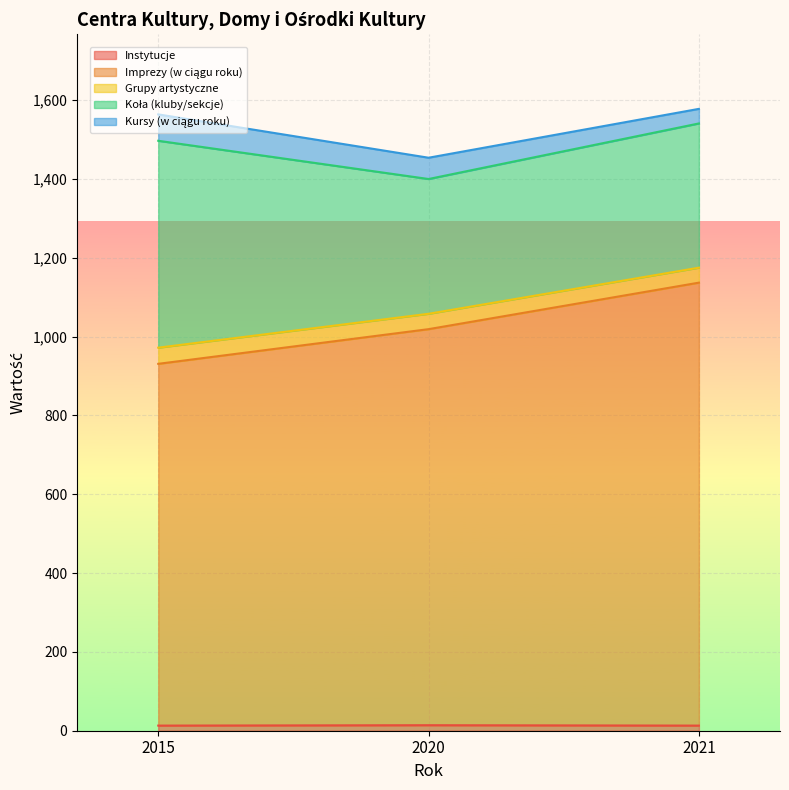

Where does the Imprezy (w ciągu roku) series first go above 1058?

2021